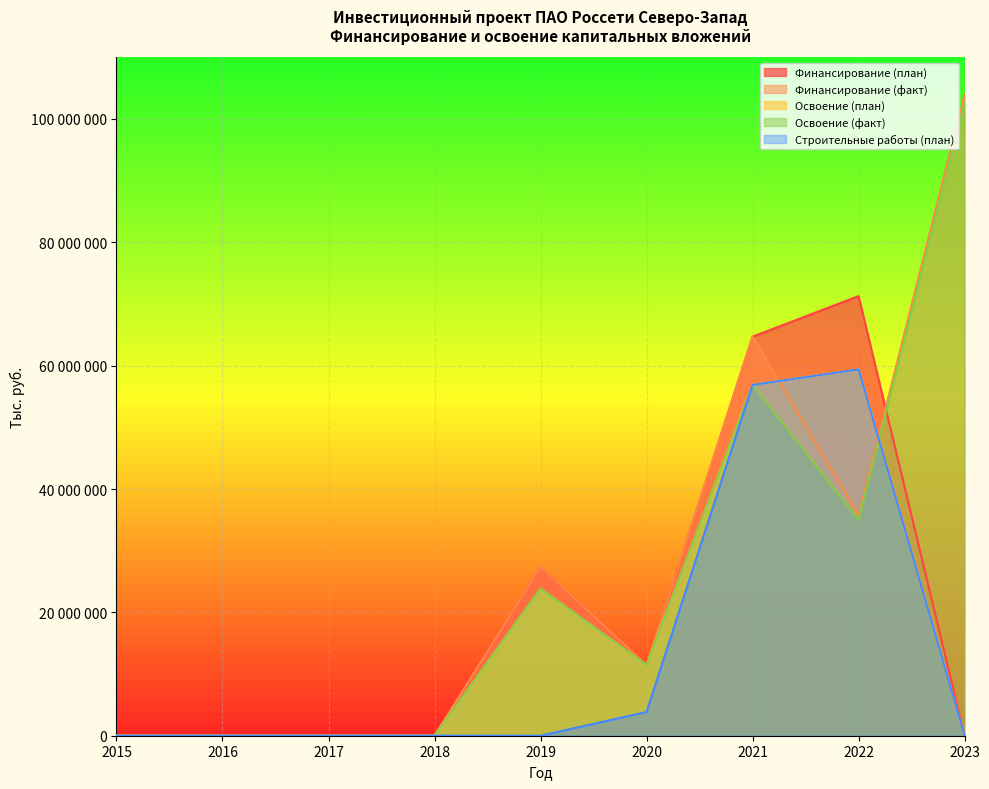

Does the chart display data point markers on the line(s)?

No